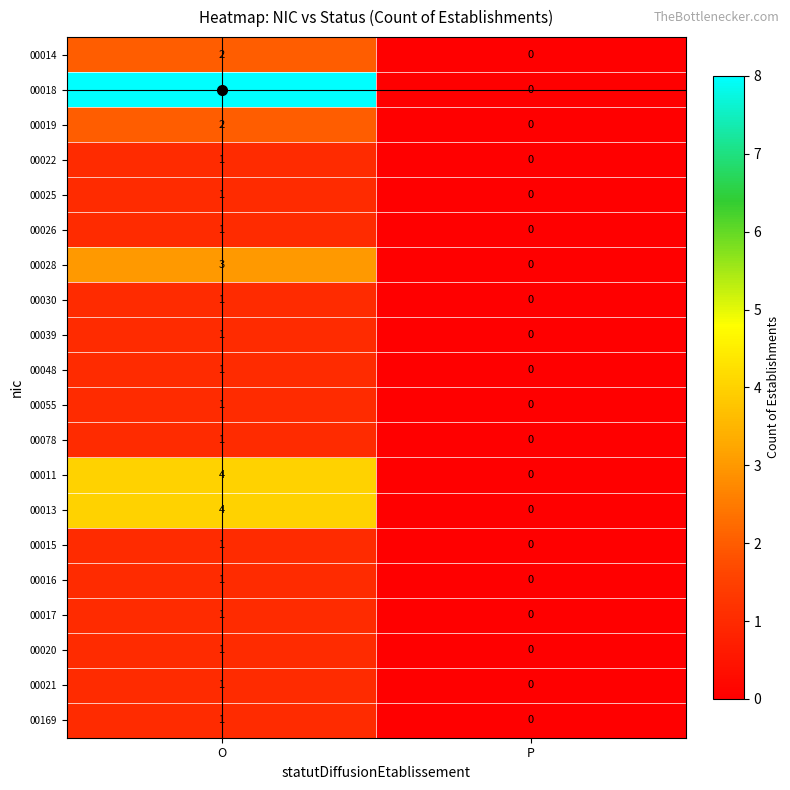

At which label is 00021 closest to 0?

P